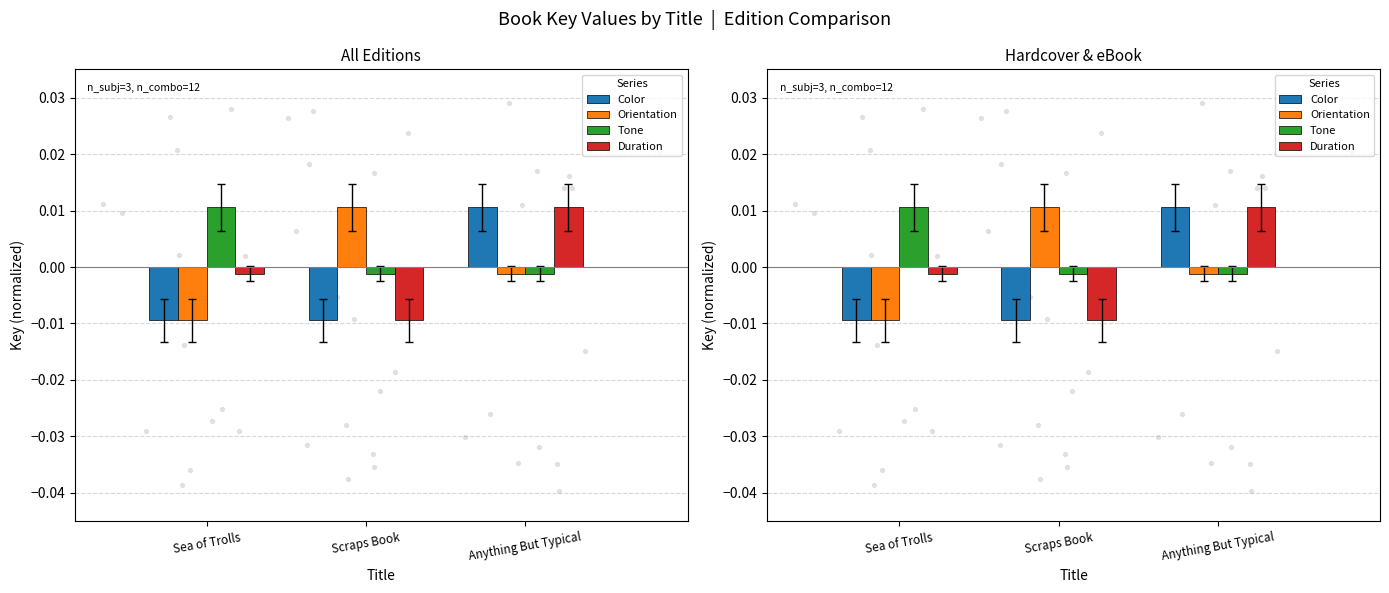

Is the value of Tone at Sea of Trolls greater than the value of Duration at Scraps Book?

Yes